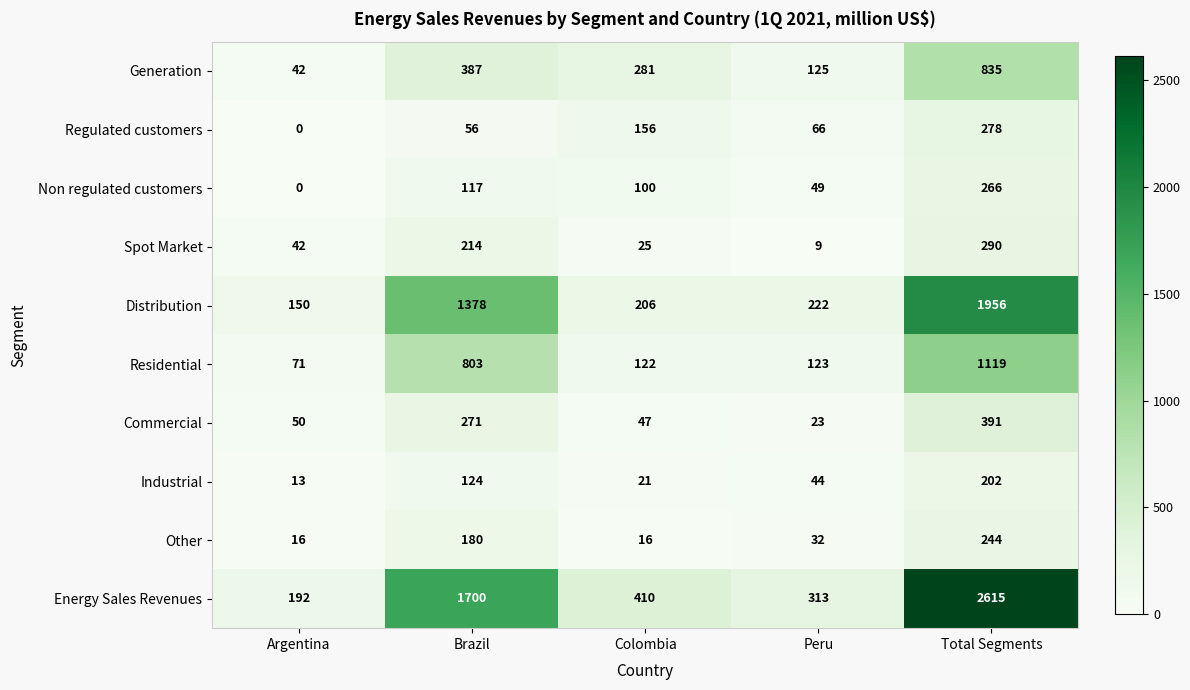

What is the average value of the Non regulated customers series?

106